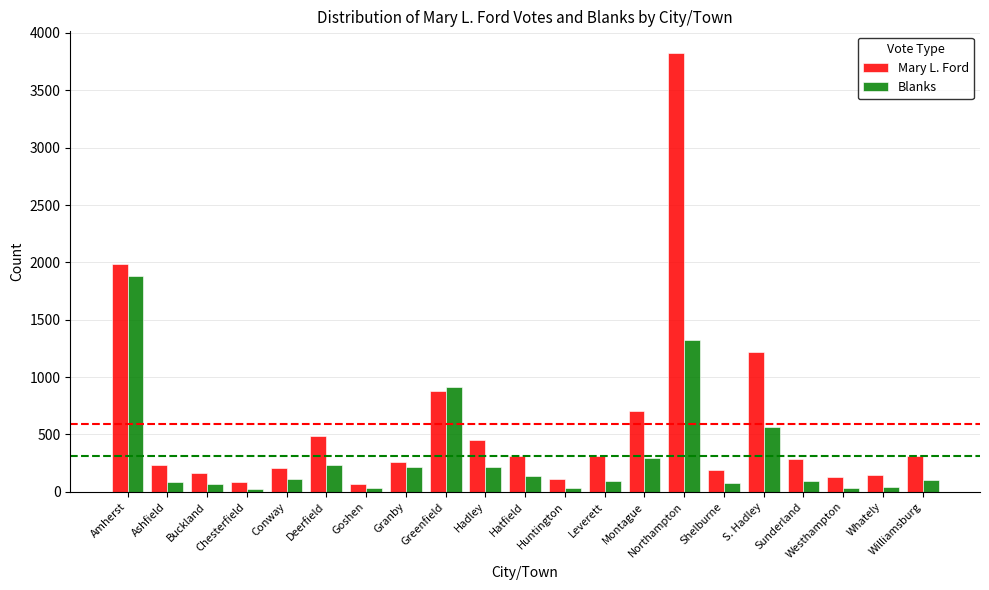

What position from the left is Goshen?

7